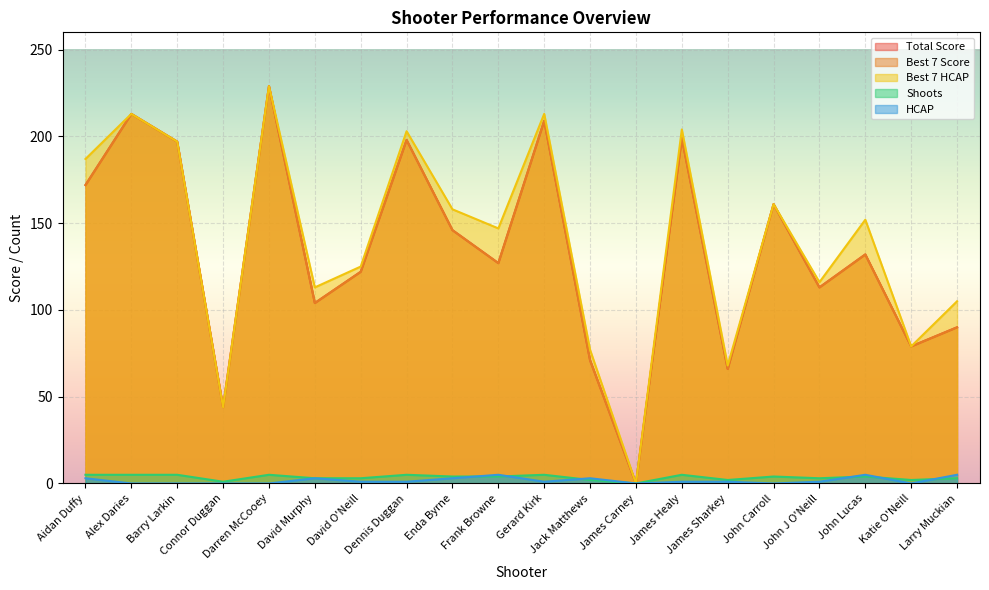

Rank the series at John Lucas from highest to lowest value.

Best 7 HCAP, Total Score, Best 7 Score, HCAP, Shoots